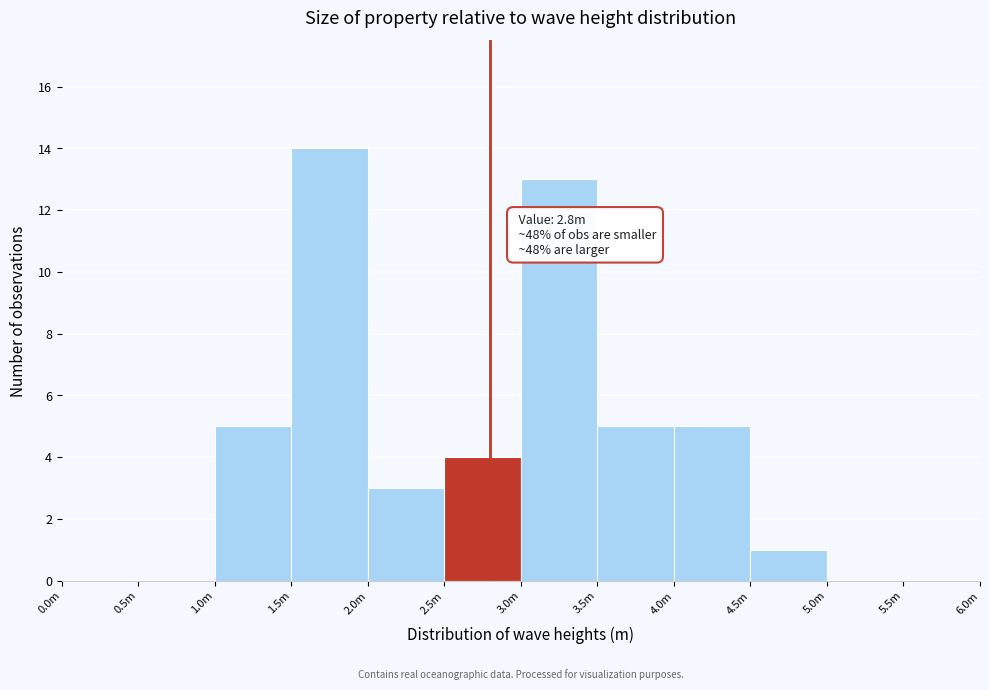

Reading right to left, list all the values displayed in this chart.

5.5m=0	5.0m=0	4.5m=1	4.0m=5	3.5m=5	3.0m=13	2.5m=4	2.0m=3	1.5m=14	1.0m=5	0.5m=0	0.0m=0